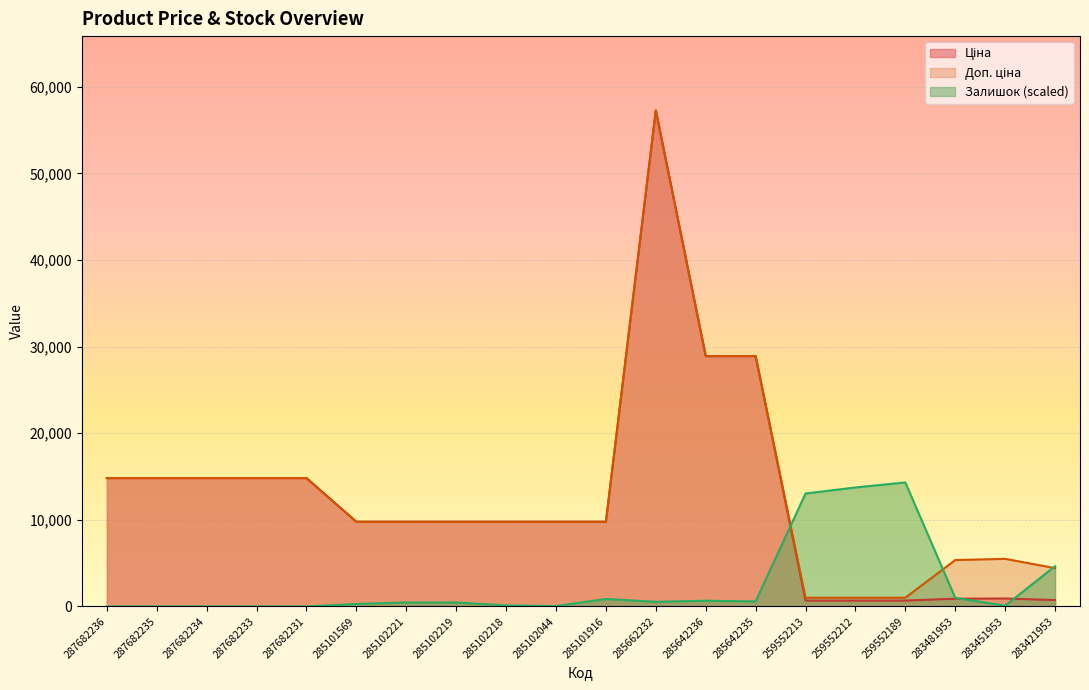

What is the value of the Доп. ціна point at the 1st from the left?

14817.6